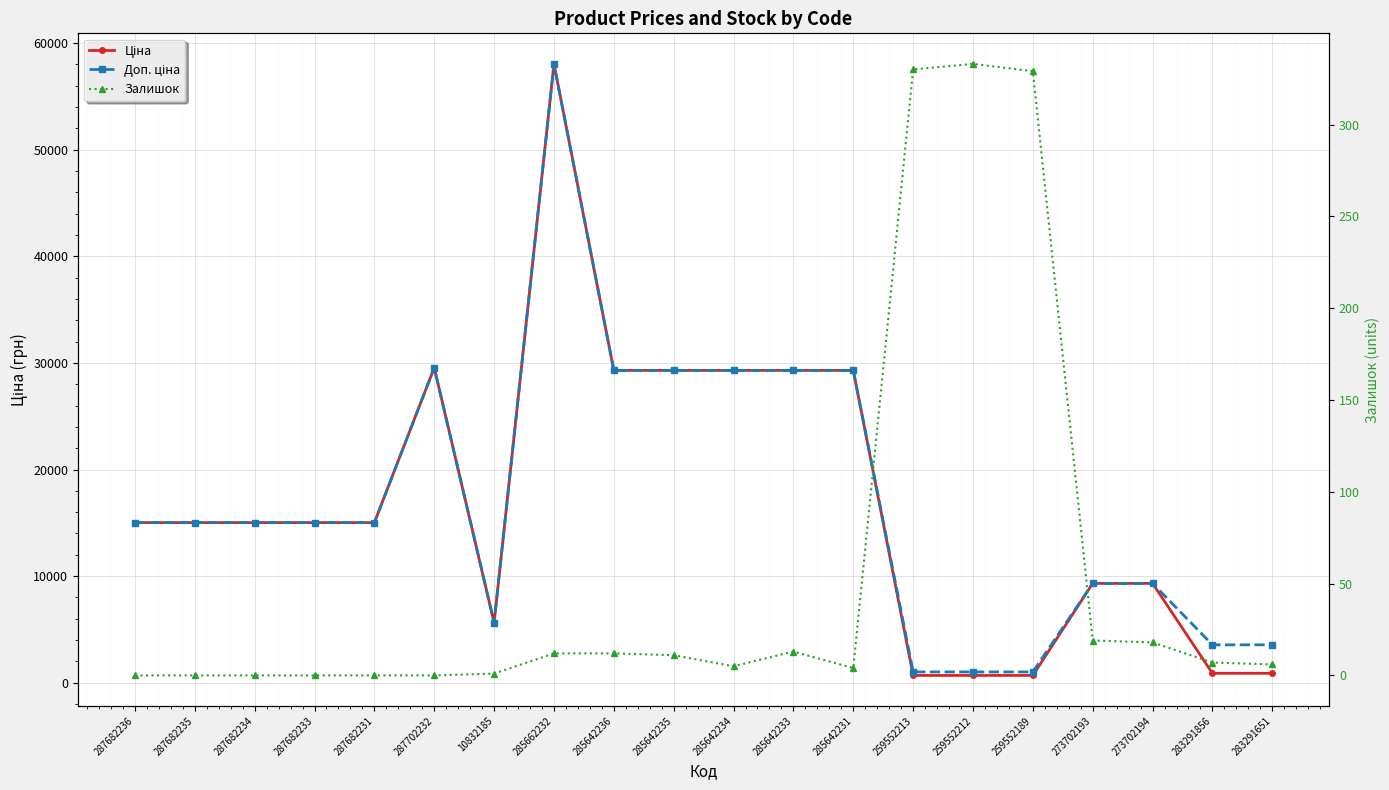

At which label does Ціна reach its peak?

285662232